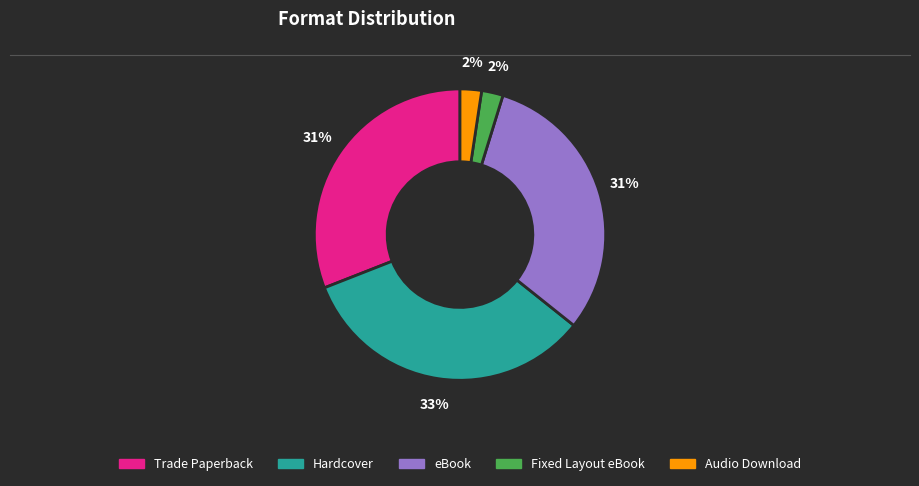

How many slices are in this pie chart?

5